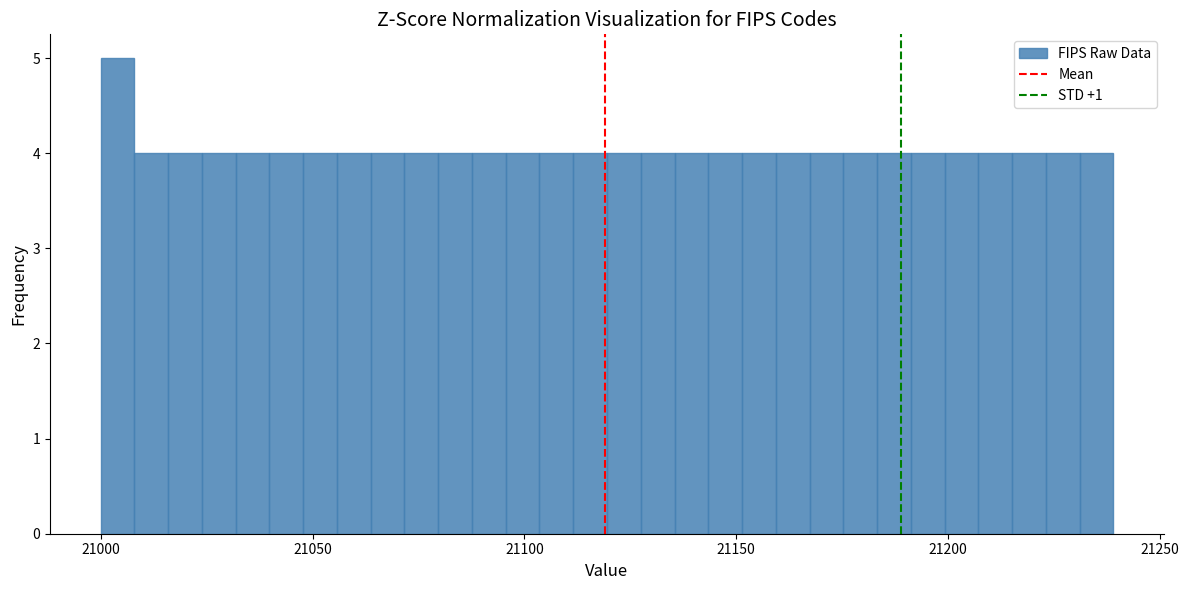

Around what value on the x-axis is the tallest bar? Give the approximate position of its centre, as read against the axis.

21005